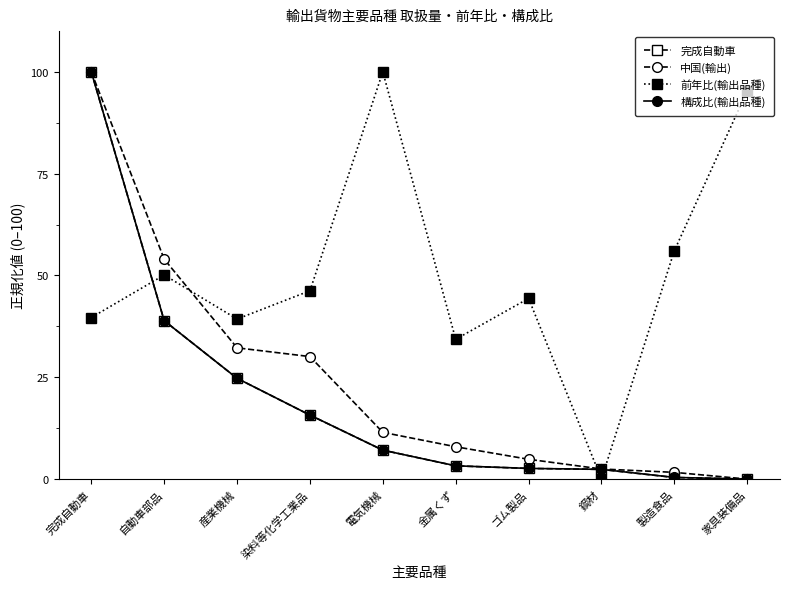

What is the spread (max minus min) of values at 完成自動車?

60.3